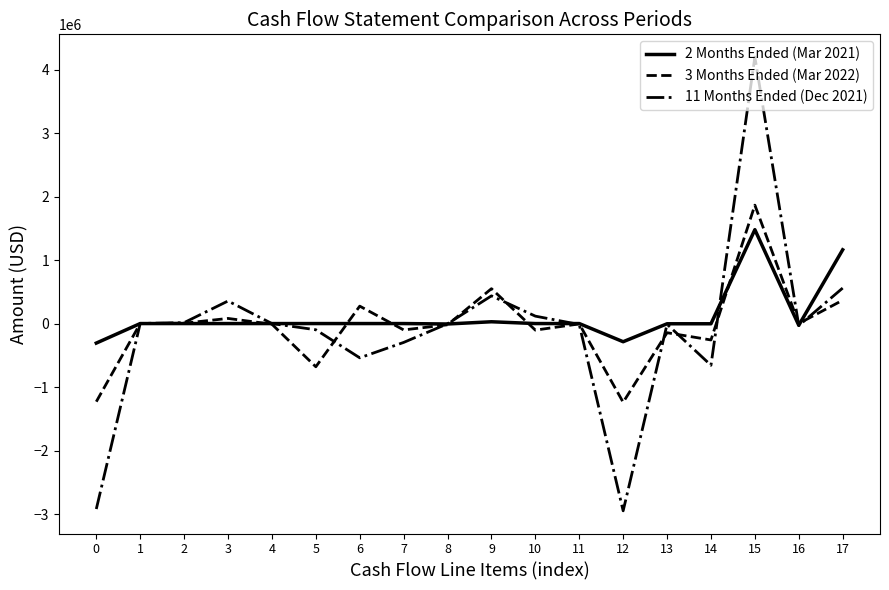

What is the smallest value displayed?

-2949620